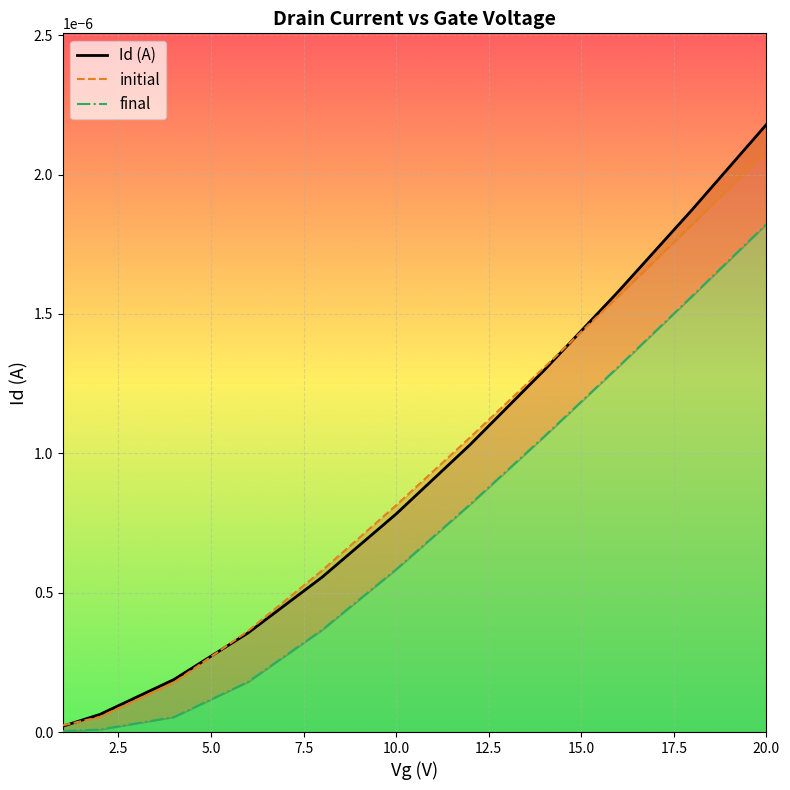

How many intersections are there between initial and Id (A)?

3